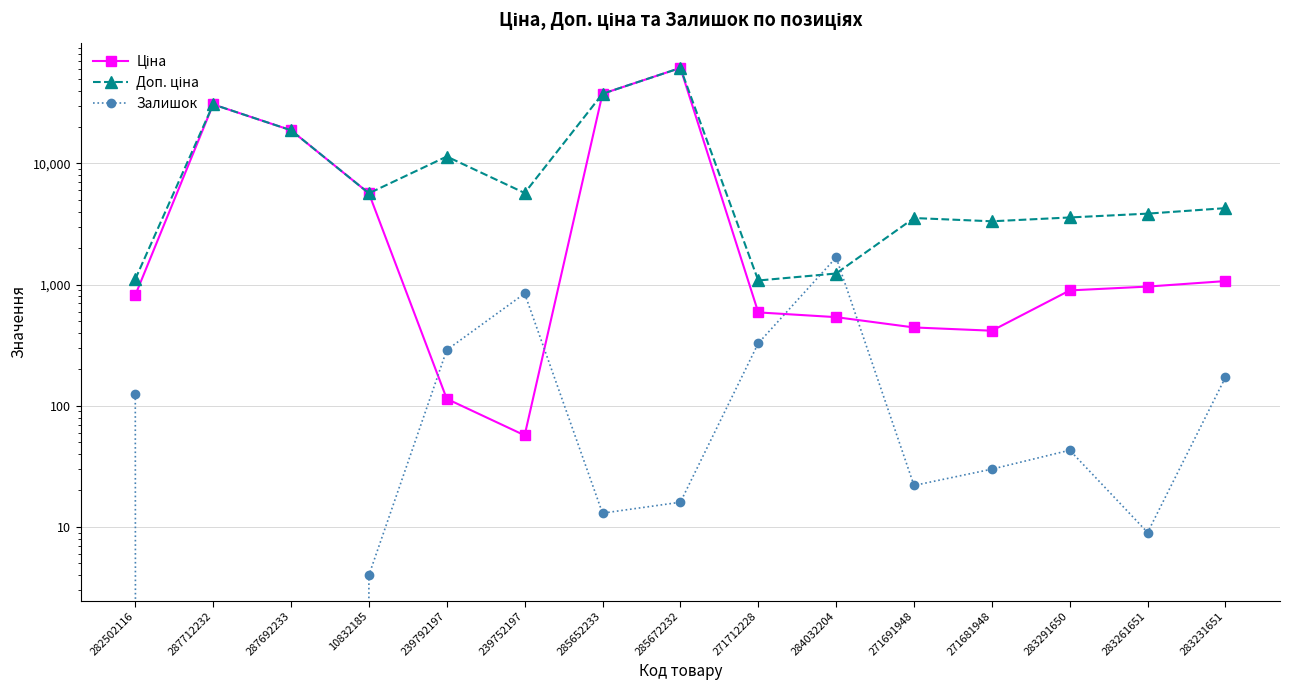

Which series has the widest spread of values?

Ціна